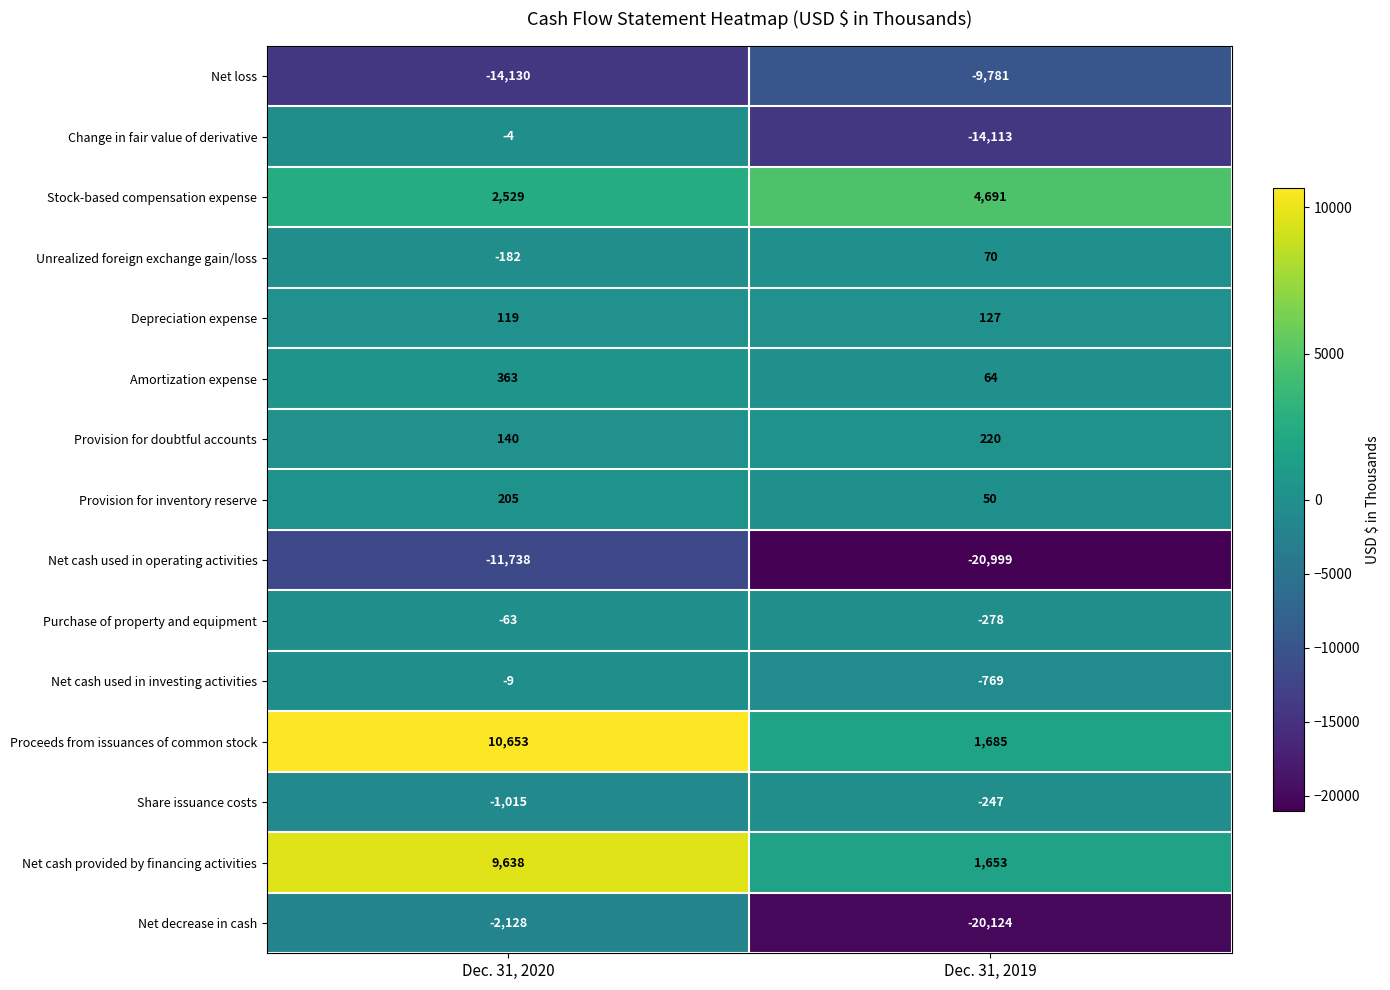

What is the difference between the highest and lowest values at Dec. 31, 2019?

25690